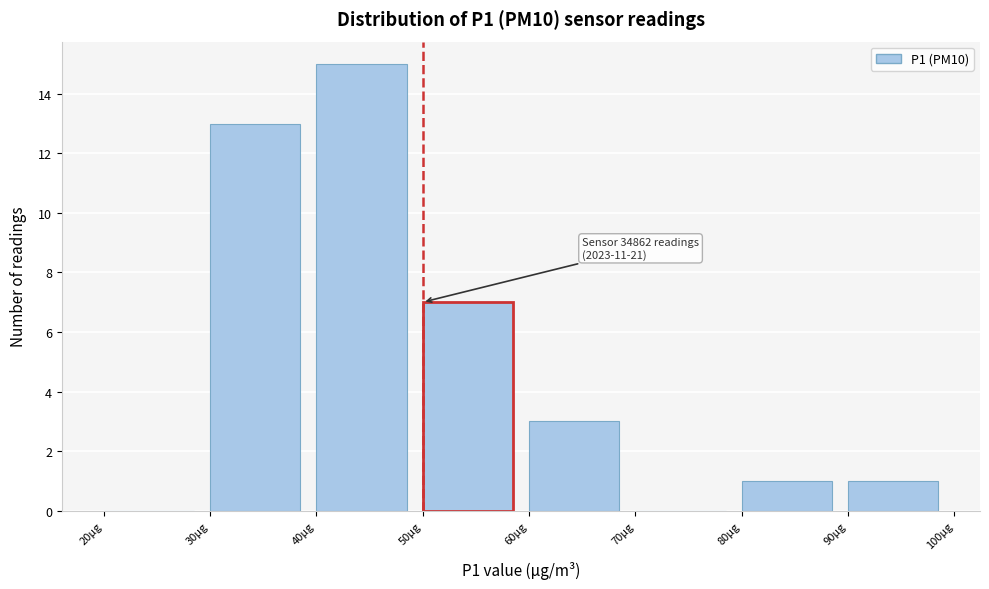

Over which range of the x-axis is the bar tallest?

40 to 50